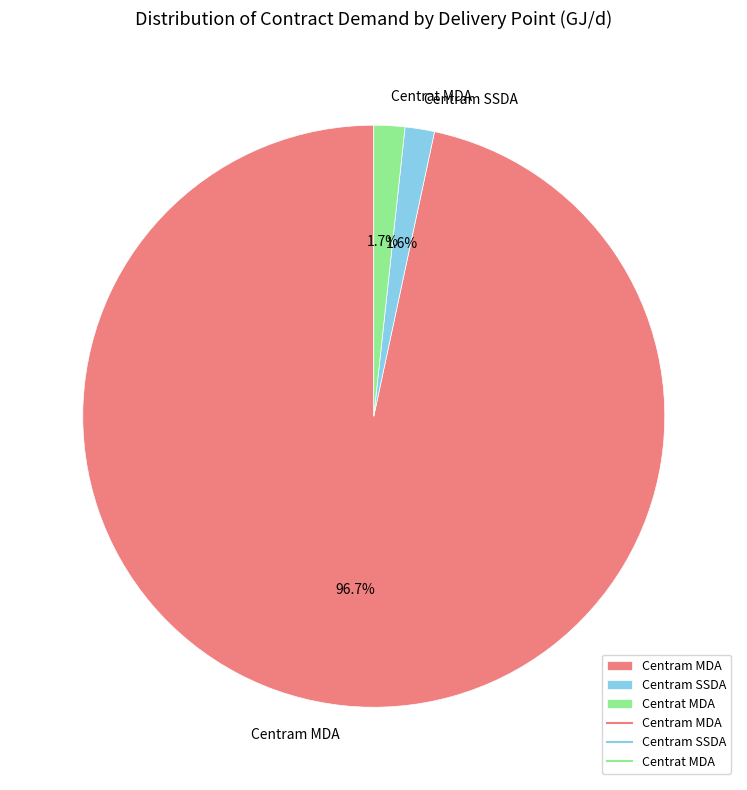

To the nearest percent, what is the difference between the Centrat MDA and Centram MDA slice percentages?

95%